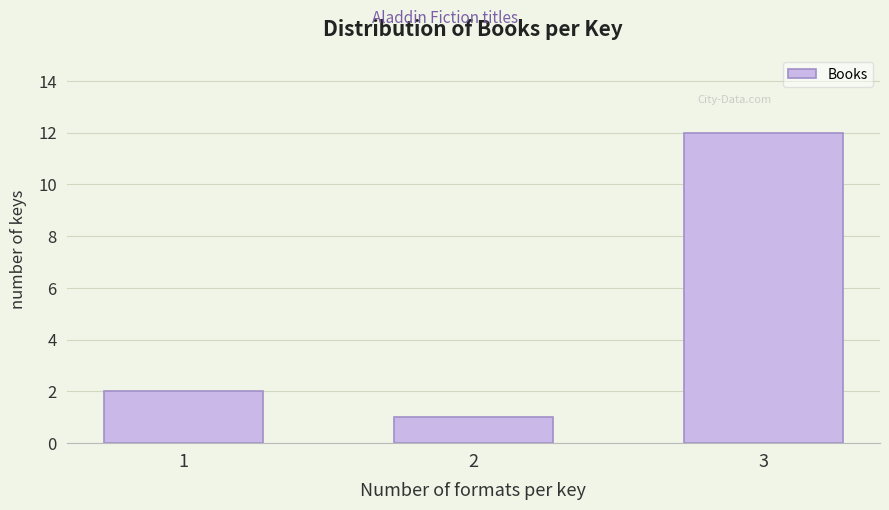

Reading left to right, extract all data points from this chart.

2	1	12